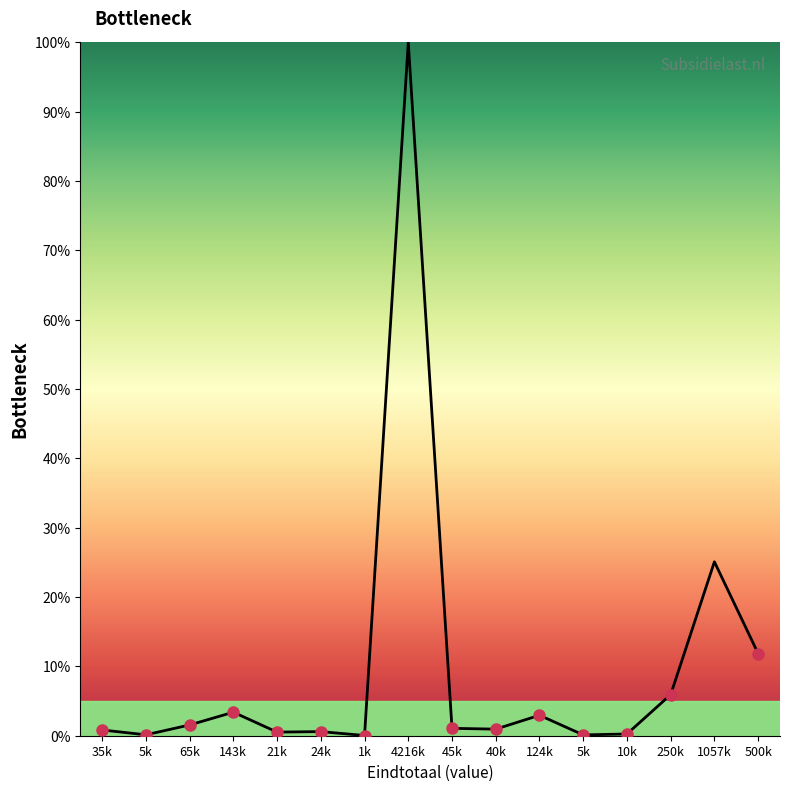

Reading left to right, transcribe all the data shown in this chart.

0.8	0.1	1.5	3.4	0.5	0.6	0.0	100.0	1.1	0.9	3.0	0.1	0.3	5.9	25.1	11.9